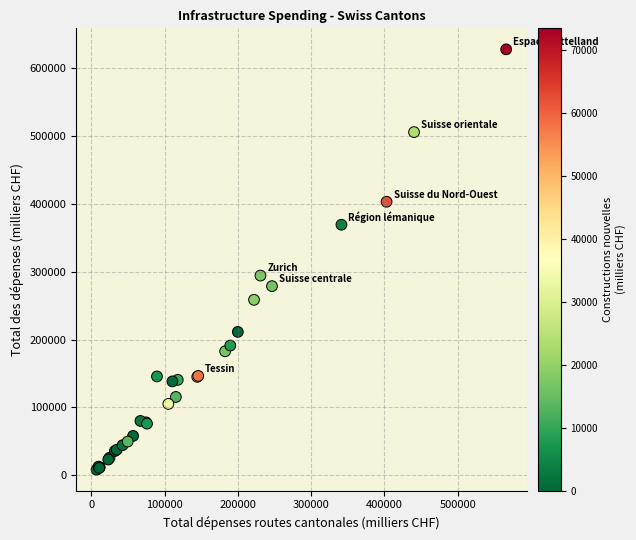

What Y value in the scatter plot is closest to 317825?

294216